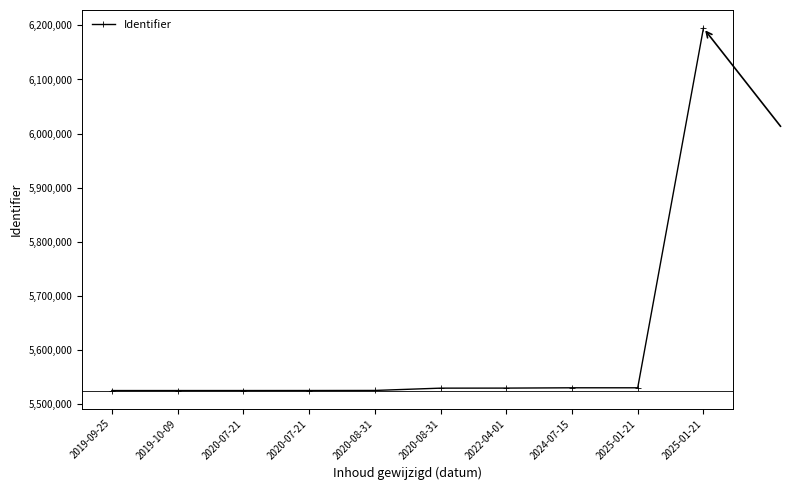

How many lines are shown in the chart?

1